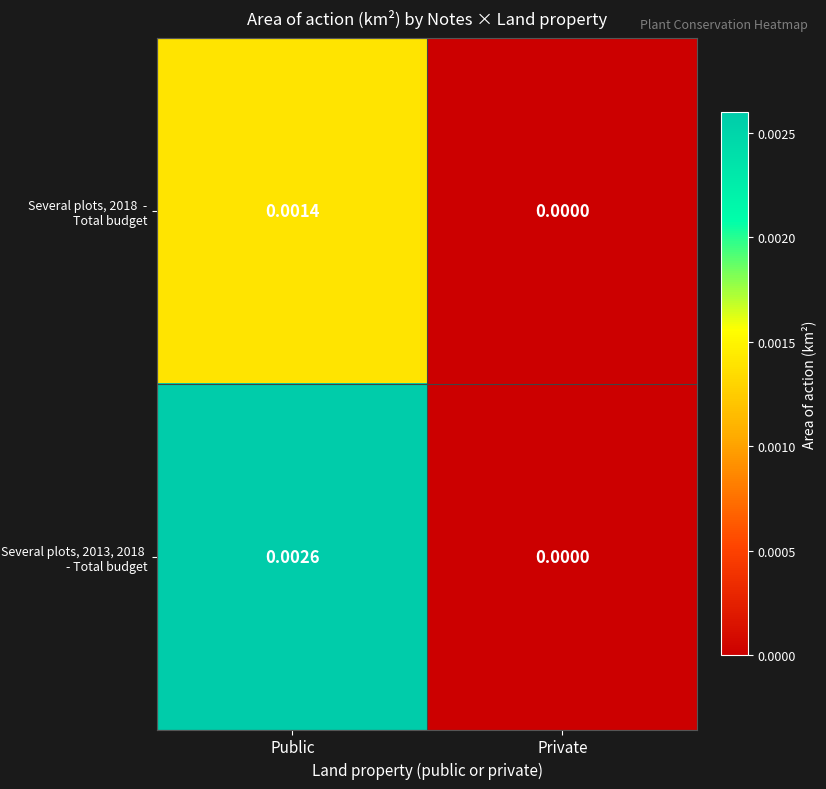

At which category is the sum across all series the highest?

Public